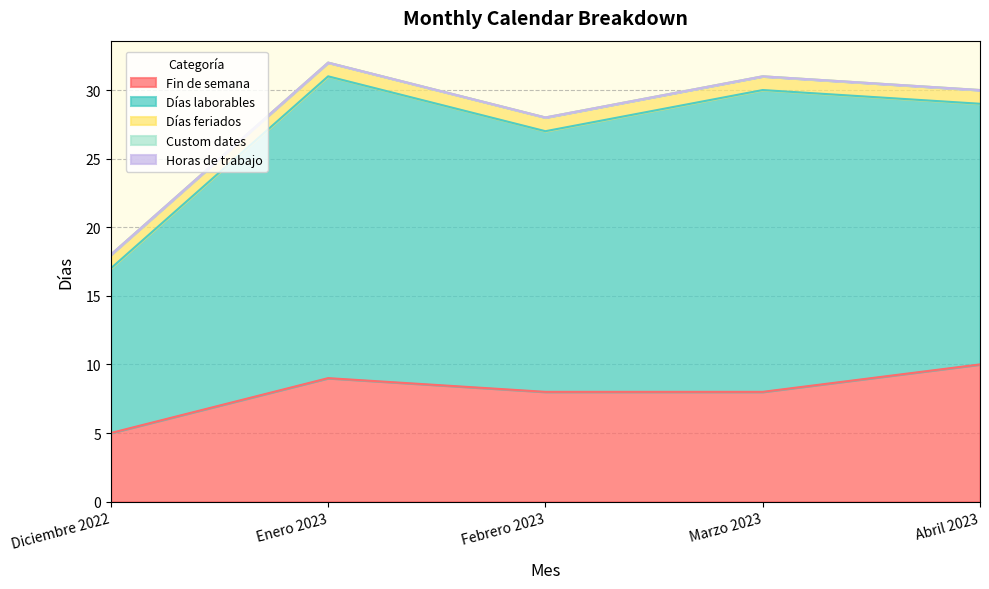

Does the chart display data point markers on the line(s)?

No